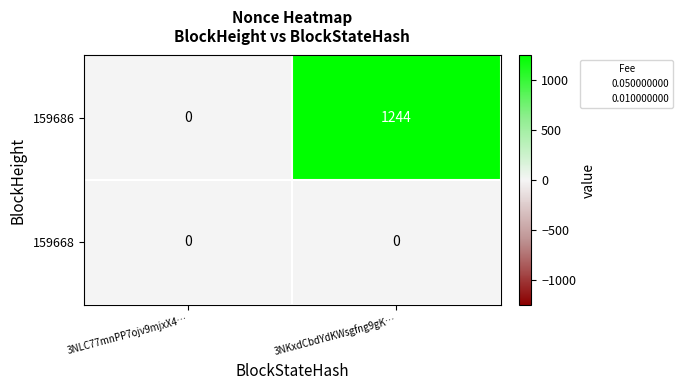

Which series has the largest total across all categories?

159686